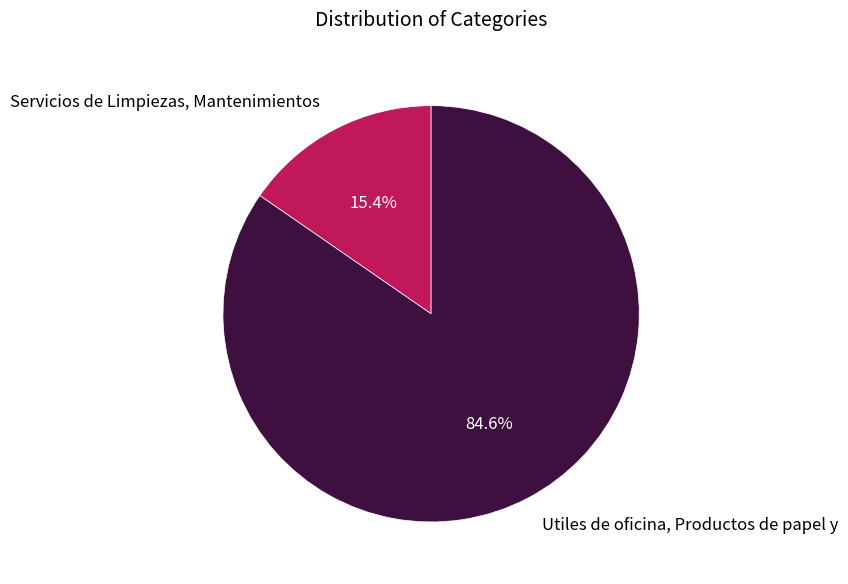

Is it true that Utiles de oficina, Productos de papel y is 93% of the pie?

False